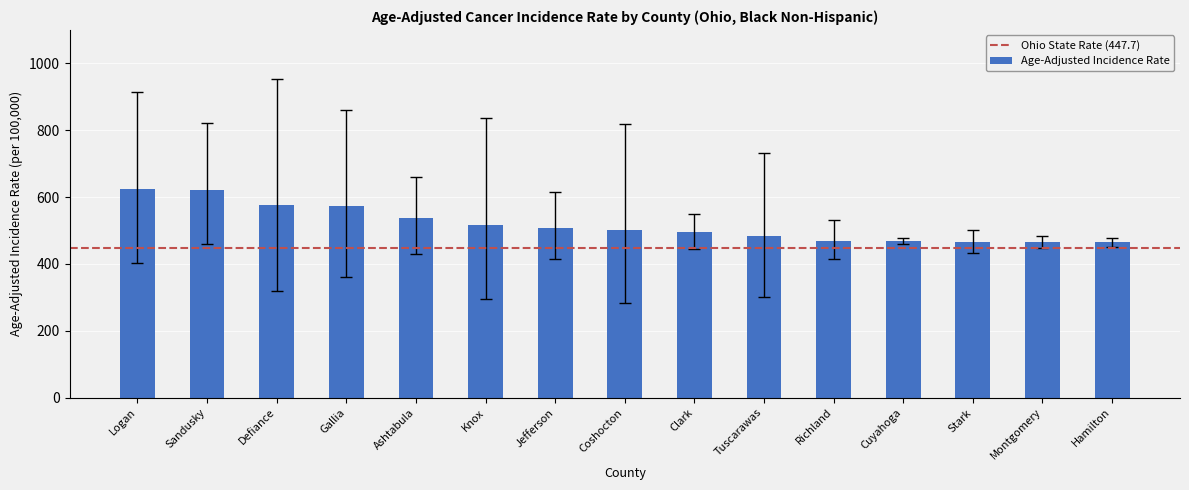

What is the label of the 8th bar from the right?

Coshocton